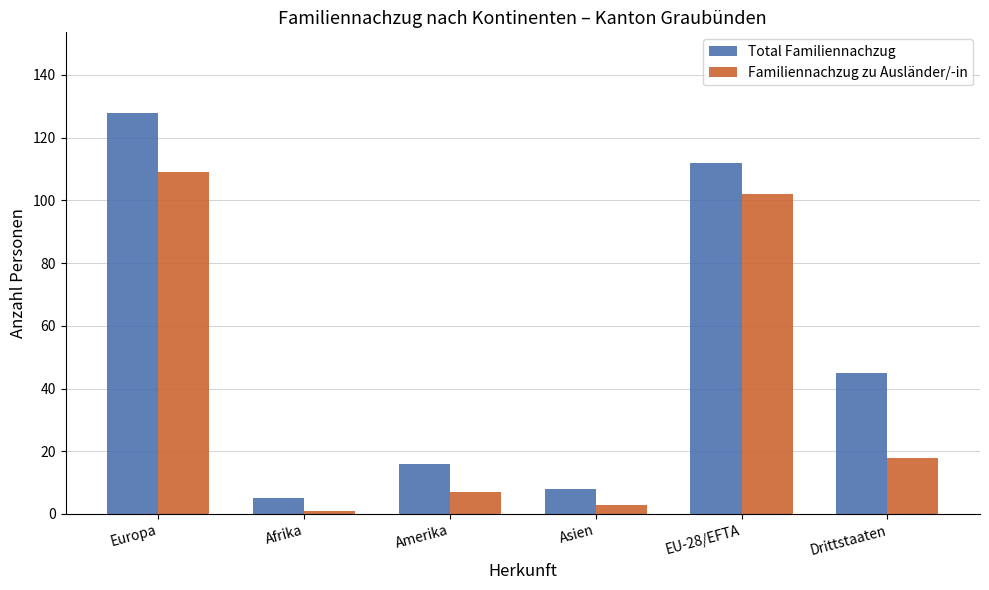

Between Europa and Amerika, which series saw the biggest shift?

Total Familiennachzug